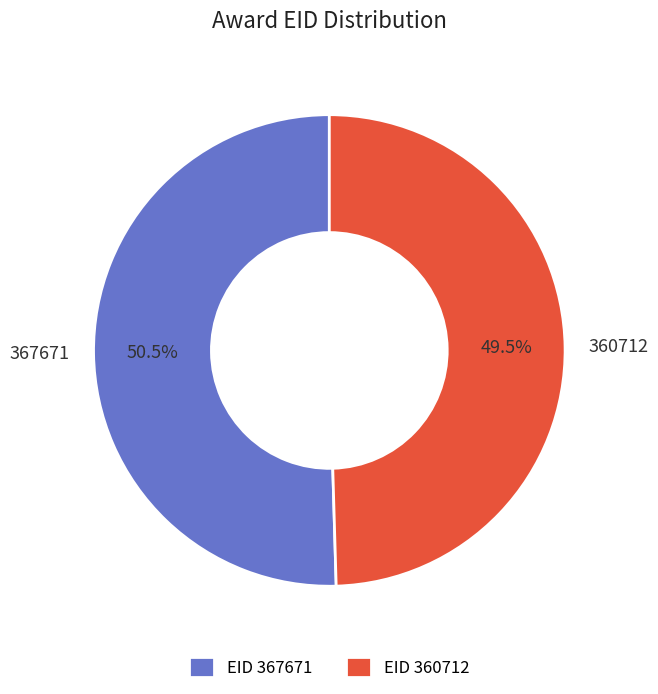

Rank the categories by value from highest to lowest.

367671, 360712